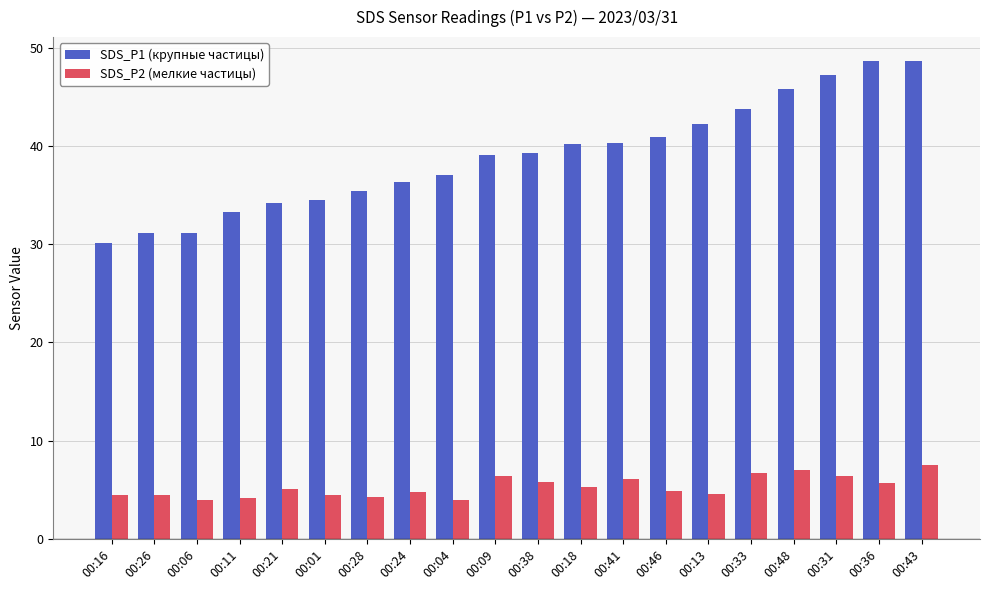

True or false: SDS_P1 (крупные частицы) has a value of 30.0 at 00:36.

False